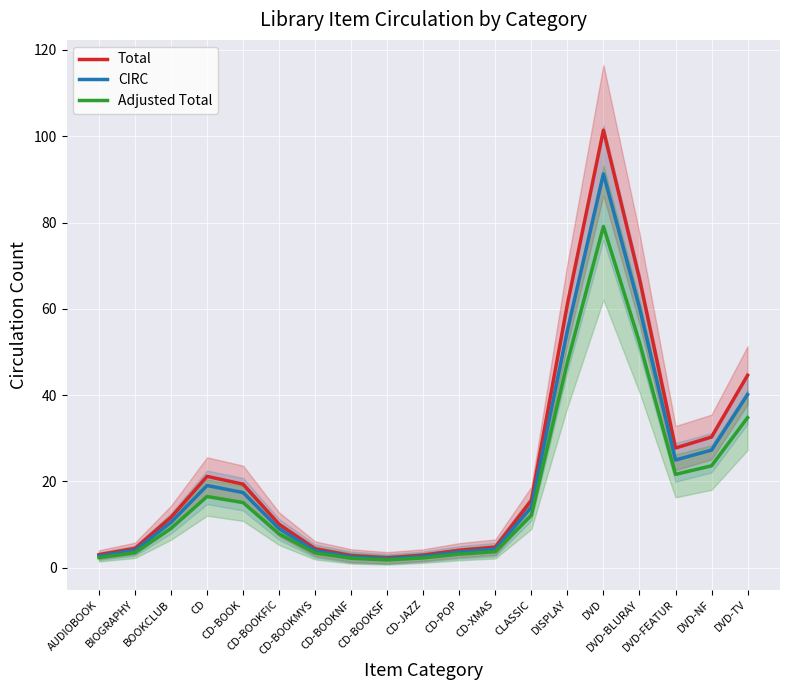

What is the average value of the CIRC series?

20.8